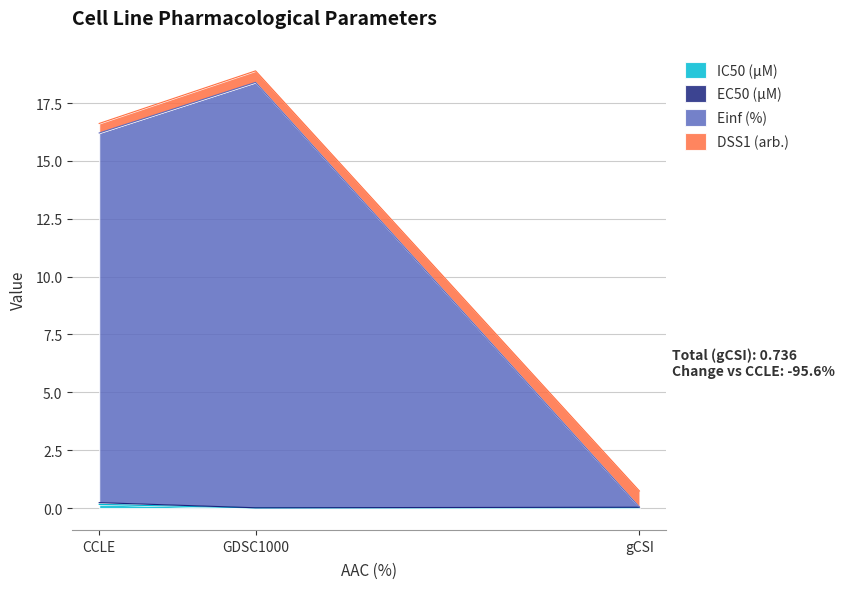

How many data points does each series have?

3